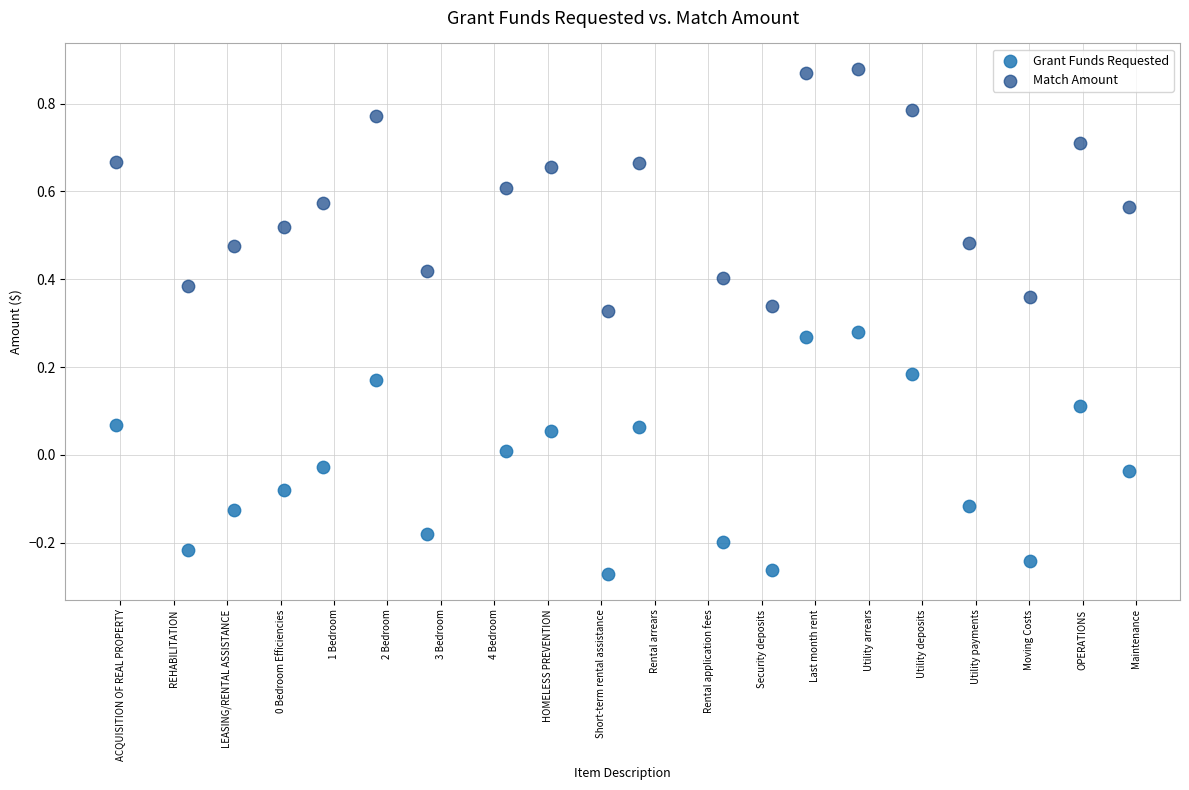

Which series reaches the maximum Y coordinate?

Match Amount